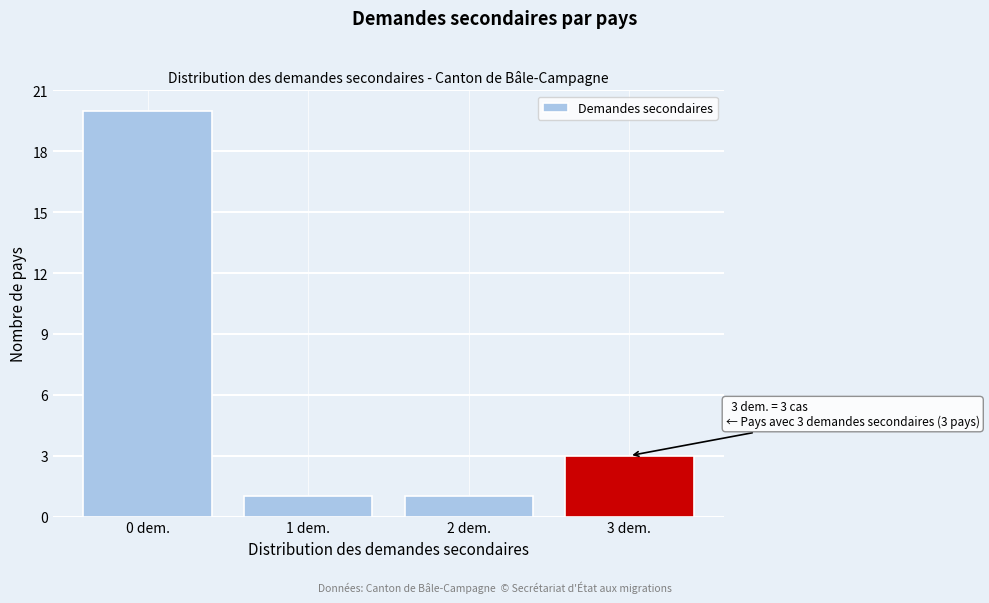

Reading left to right, transcribe all the data shown in this chart.

20	1	1	3